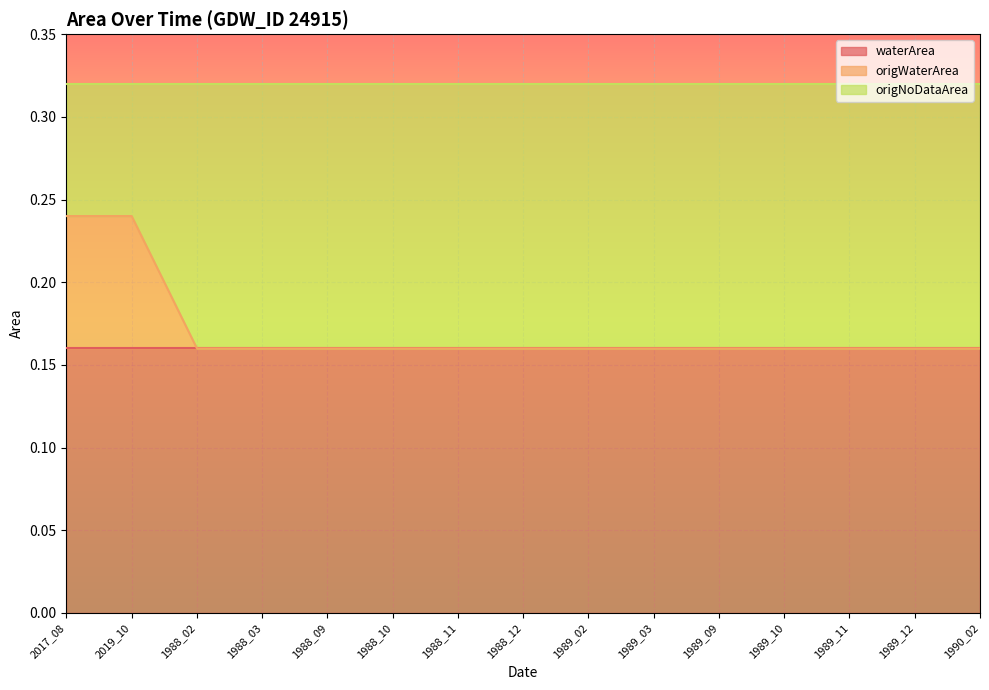

True or false: waterArea and origNoDataArea cross at least once.

False